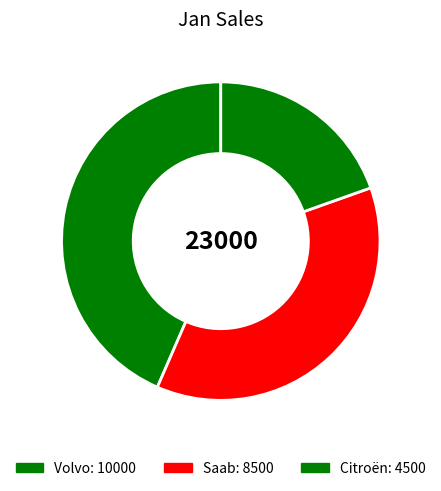

Does any single category account for the majority?

No